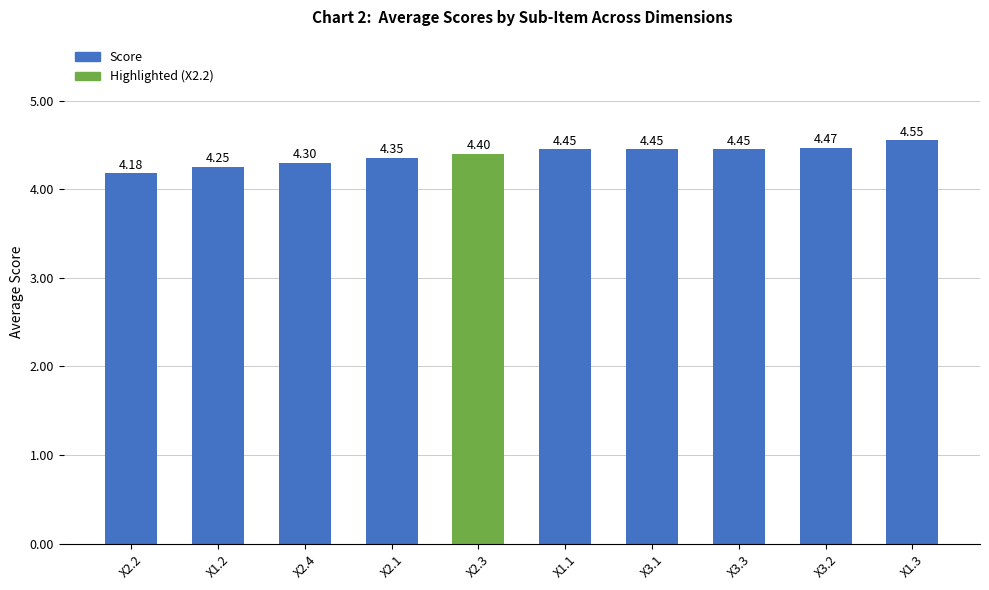

At which label is the value closest to 4?

X2.2